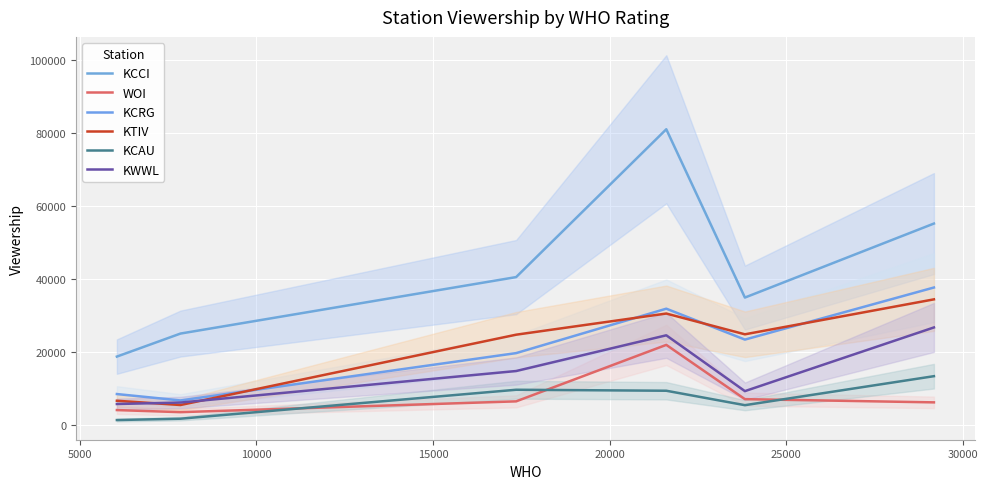

In KCCI, how many points are higher than both neighbors (excluding endpoints)?

1